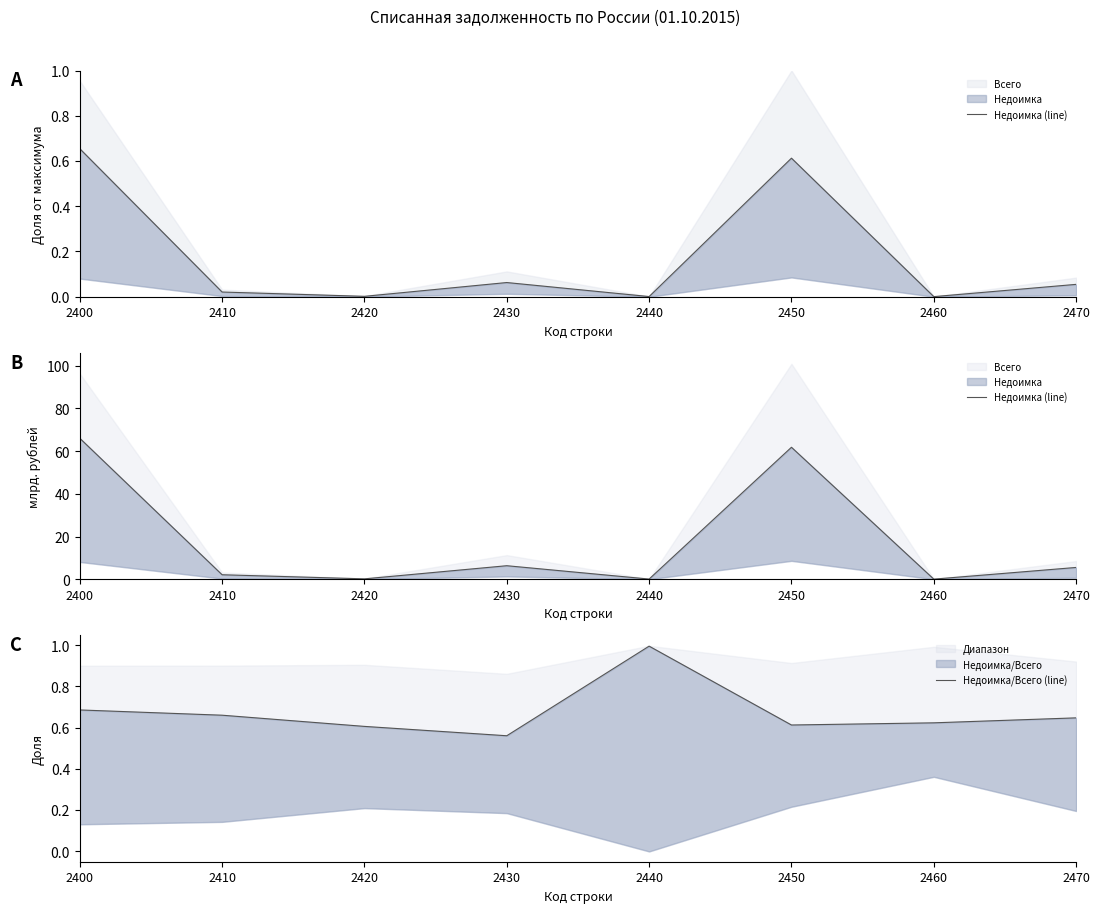

What is the value of the Недоимка (line) point at the 5th from the left?

0.1